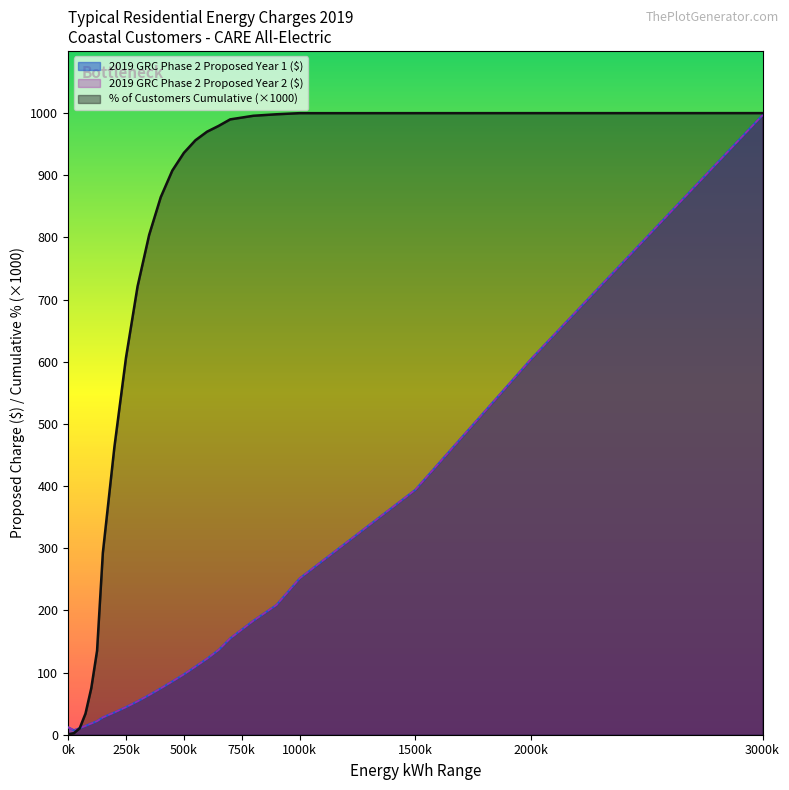

Which series has the largest total across all categories?

% of Customers Cumulative